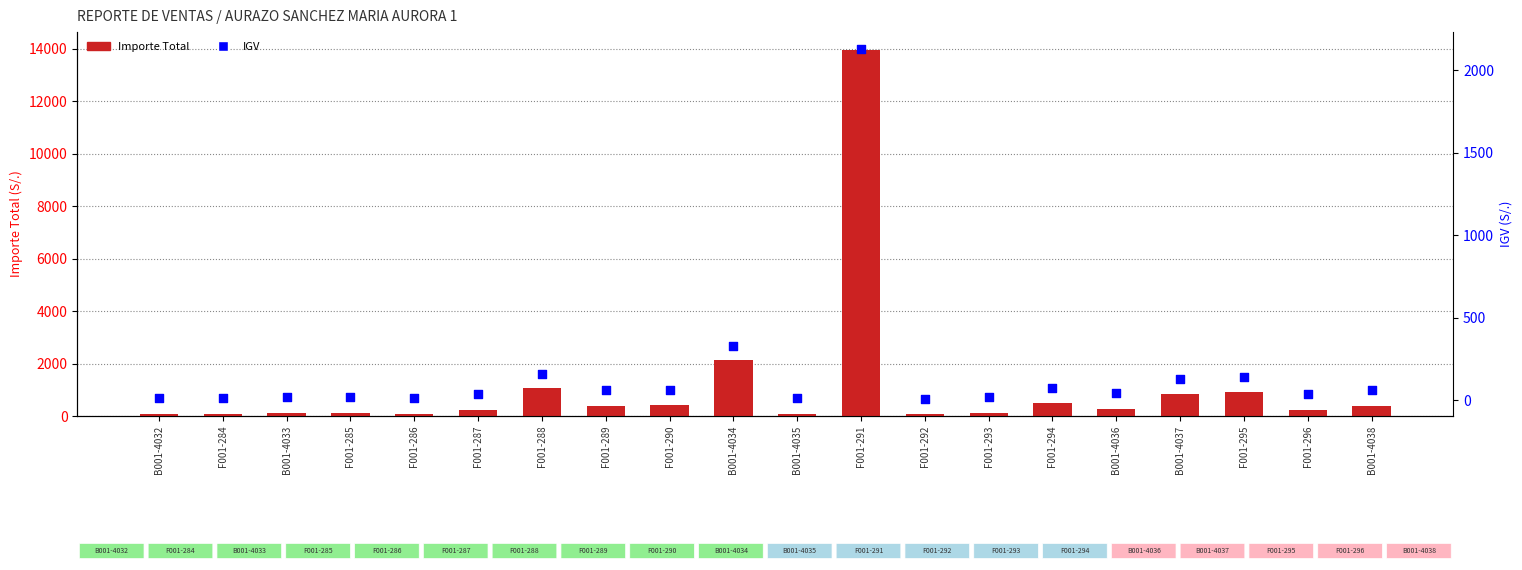

Is the value of IGV at B001-4034 greater than the value of Importe Total at B001-4036?

Yes